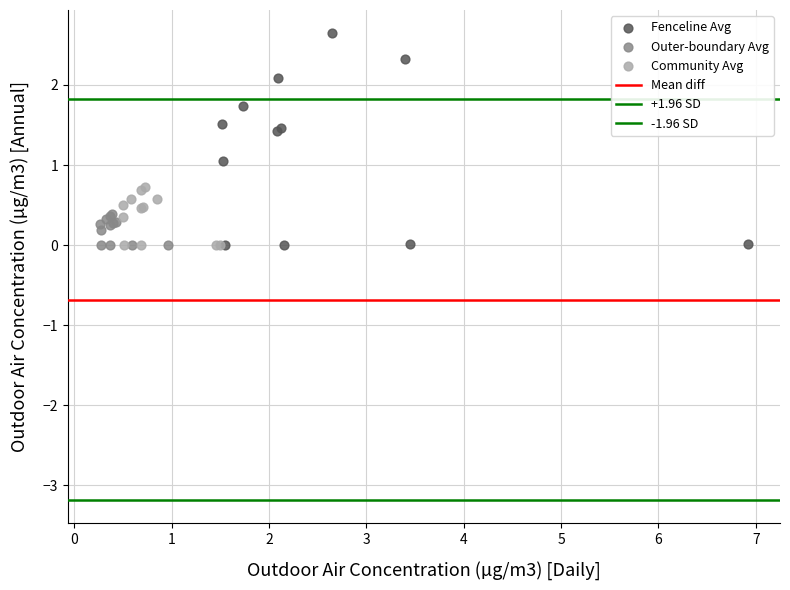

Which series has the largest Y range (max minus min)?

Fenceline Avg